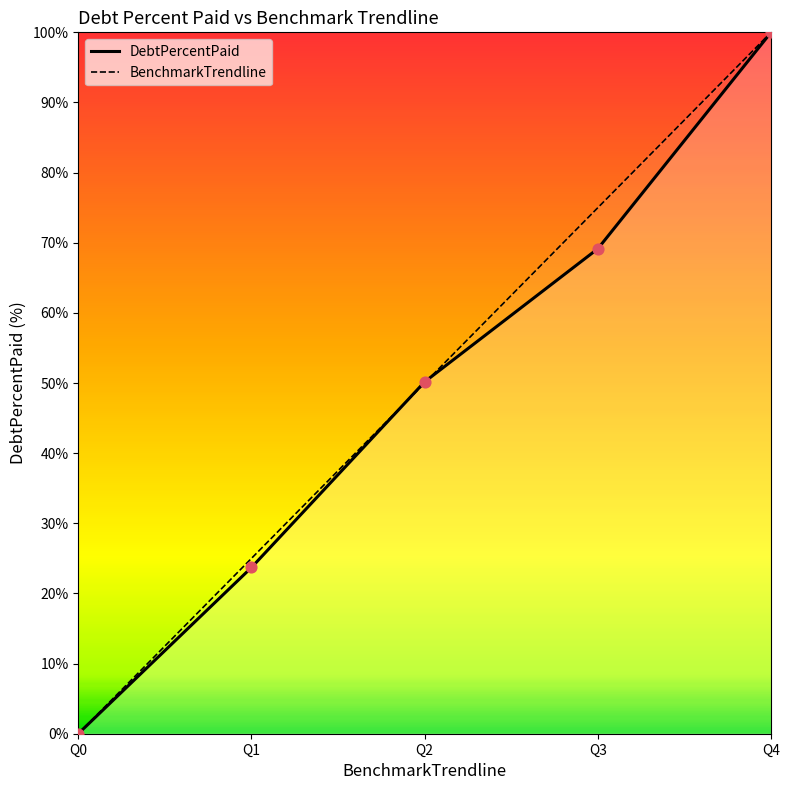

Which series has the largest total across all categories?

BenchmarkTrendline